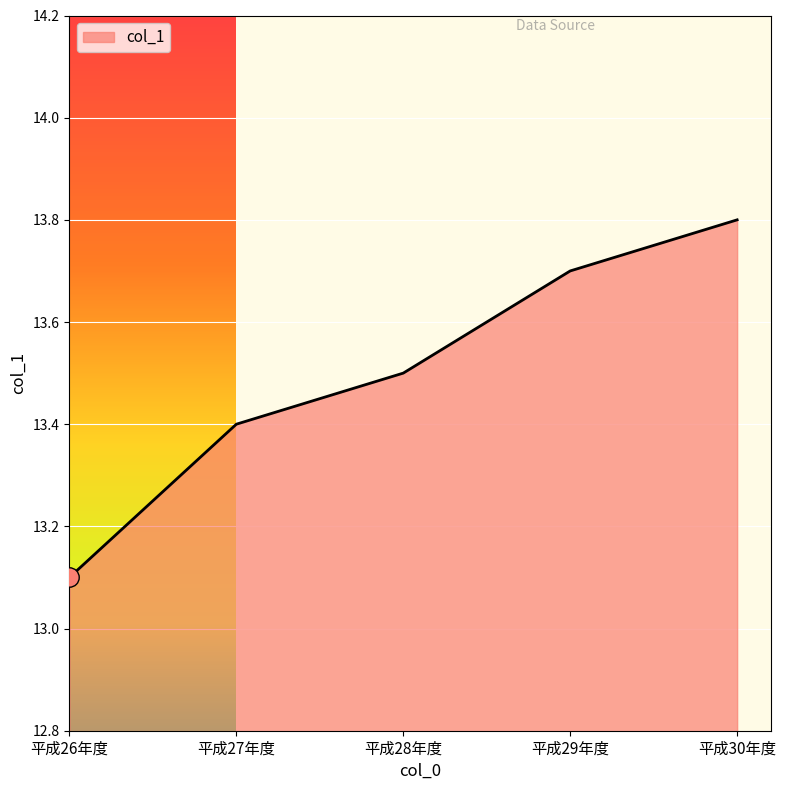

True or false: the data shows 22.0 at 平成28年度.

False